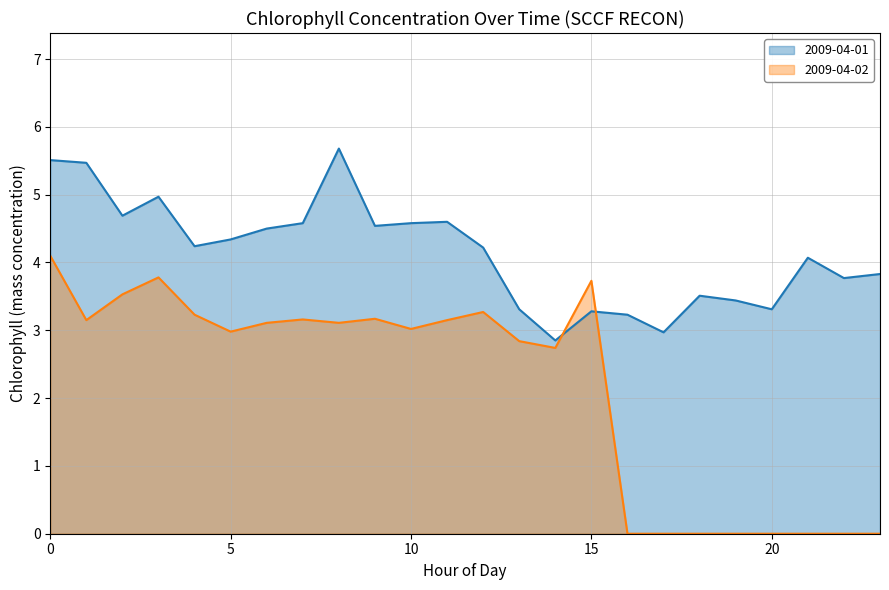

What is the total value across all series at 20?

3.3